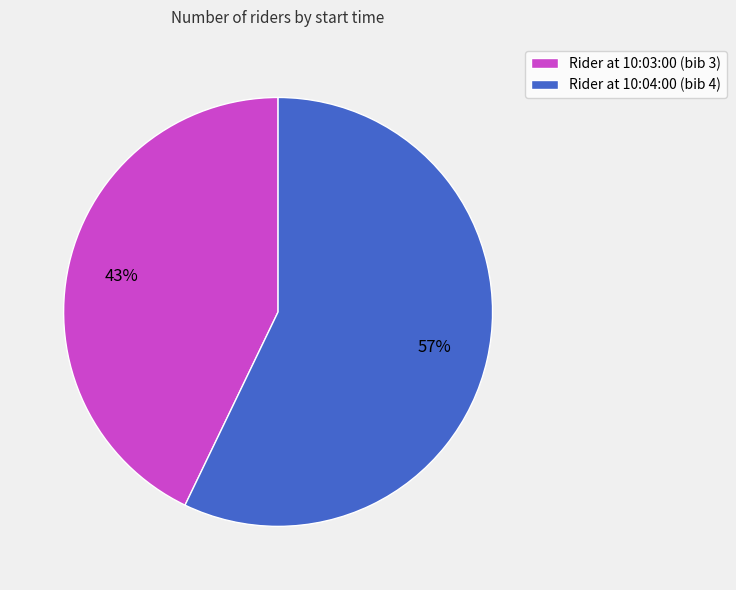

Does any single category account for the majority?

Yes